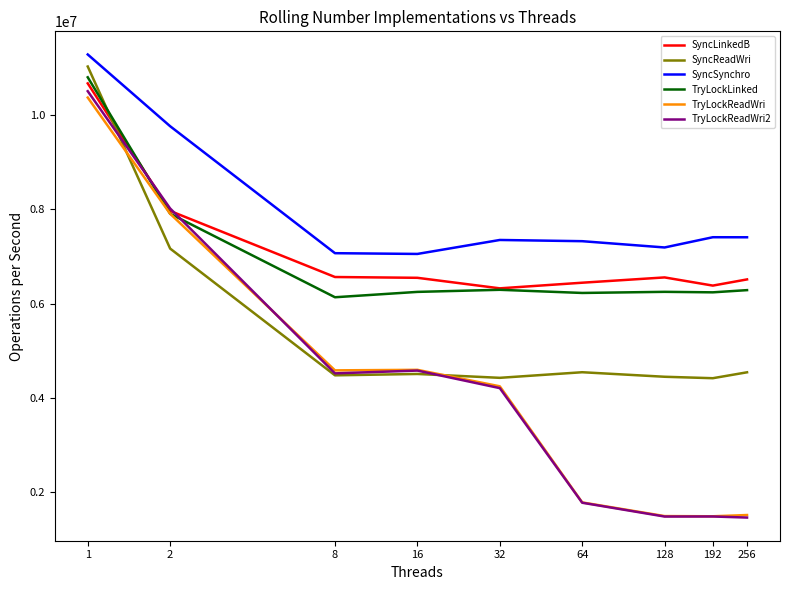

What is the minimum value for TryLockReadWri2?

1457534